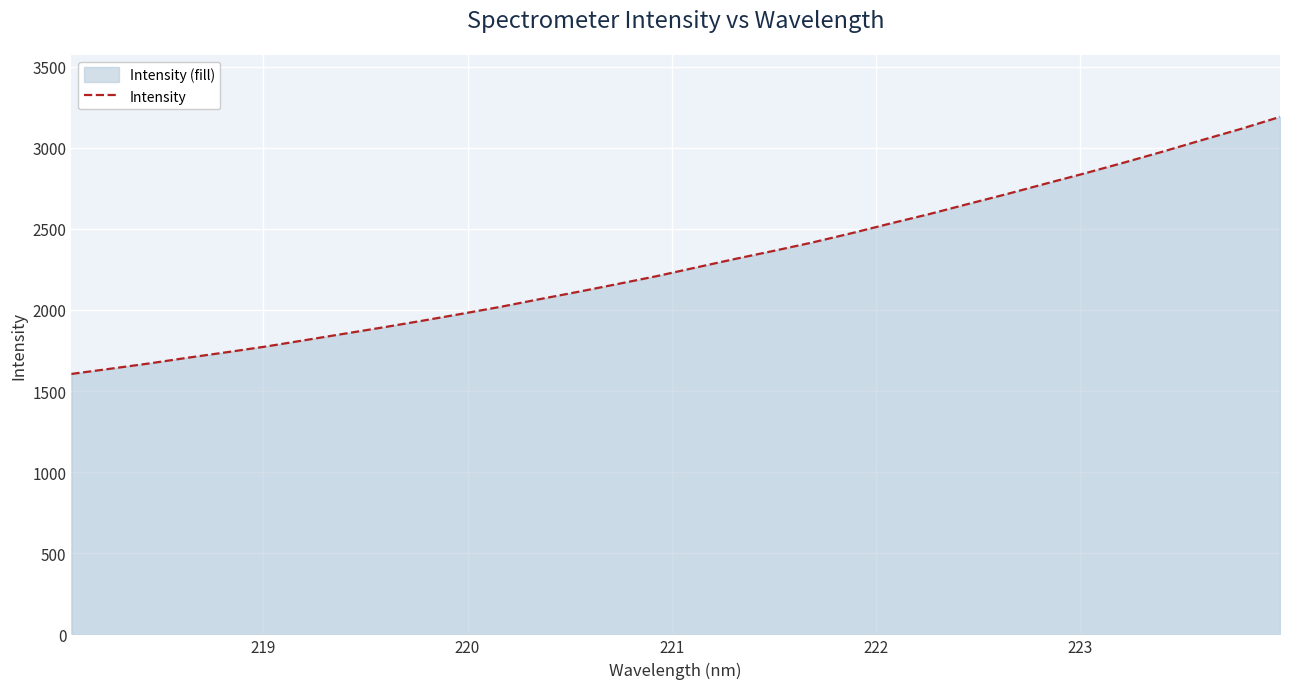

What is the minimum value shown in the chart?

1605.8